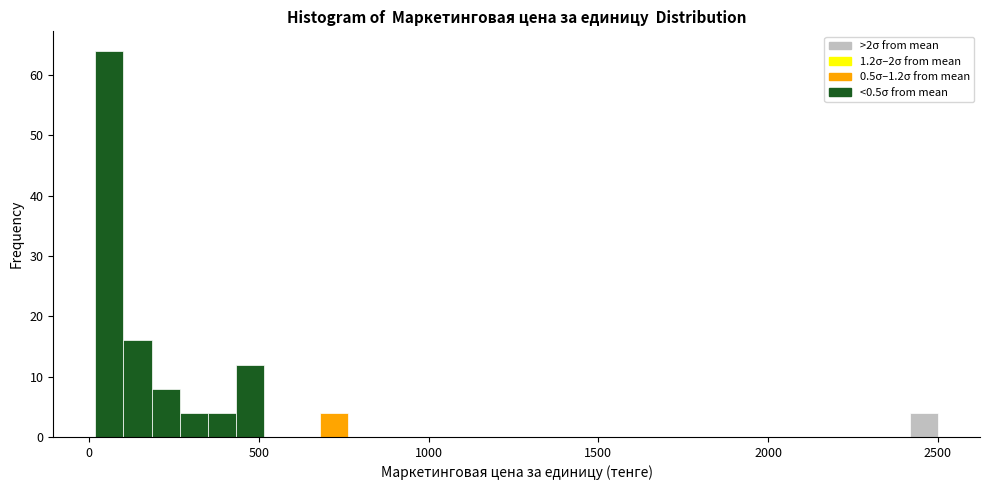

Read against the x-axis, roughly where is the centre of the tallest bar?

50